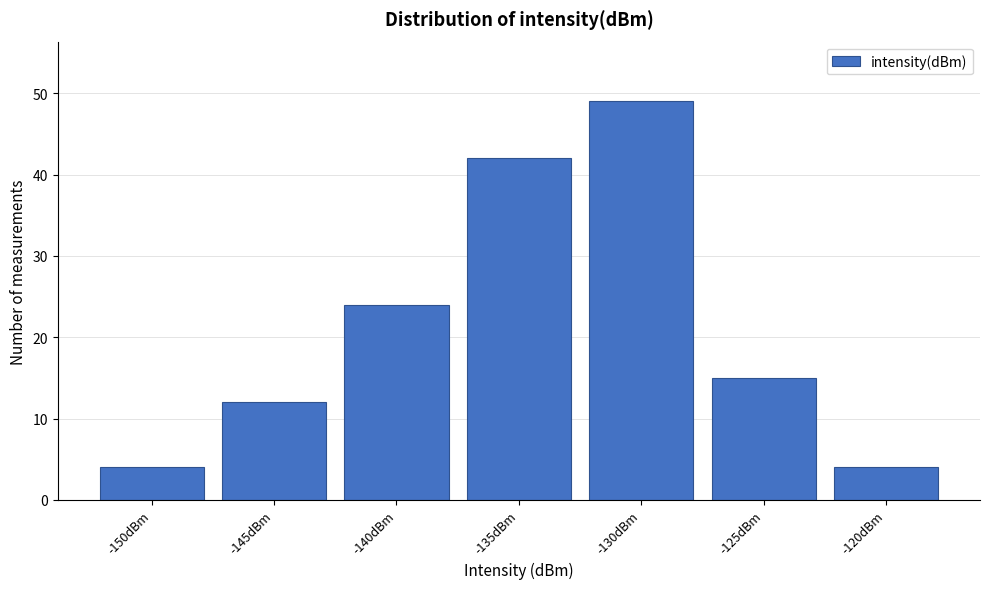

Reading left to right, list all the values displayed in this chart.

-150dBm=4	-145dBm=12	-140dBm=24	-135dBm=42	-130dBm=49	-125dBm=15	-120dBm=4